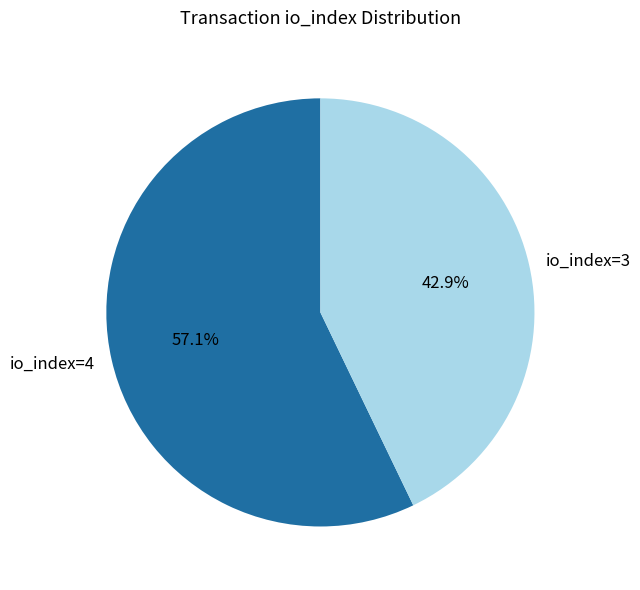

The io_index=4 slice represents 63% of the pie. True or false?

False